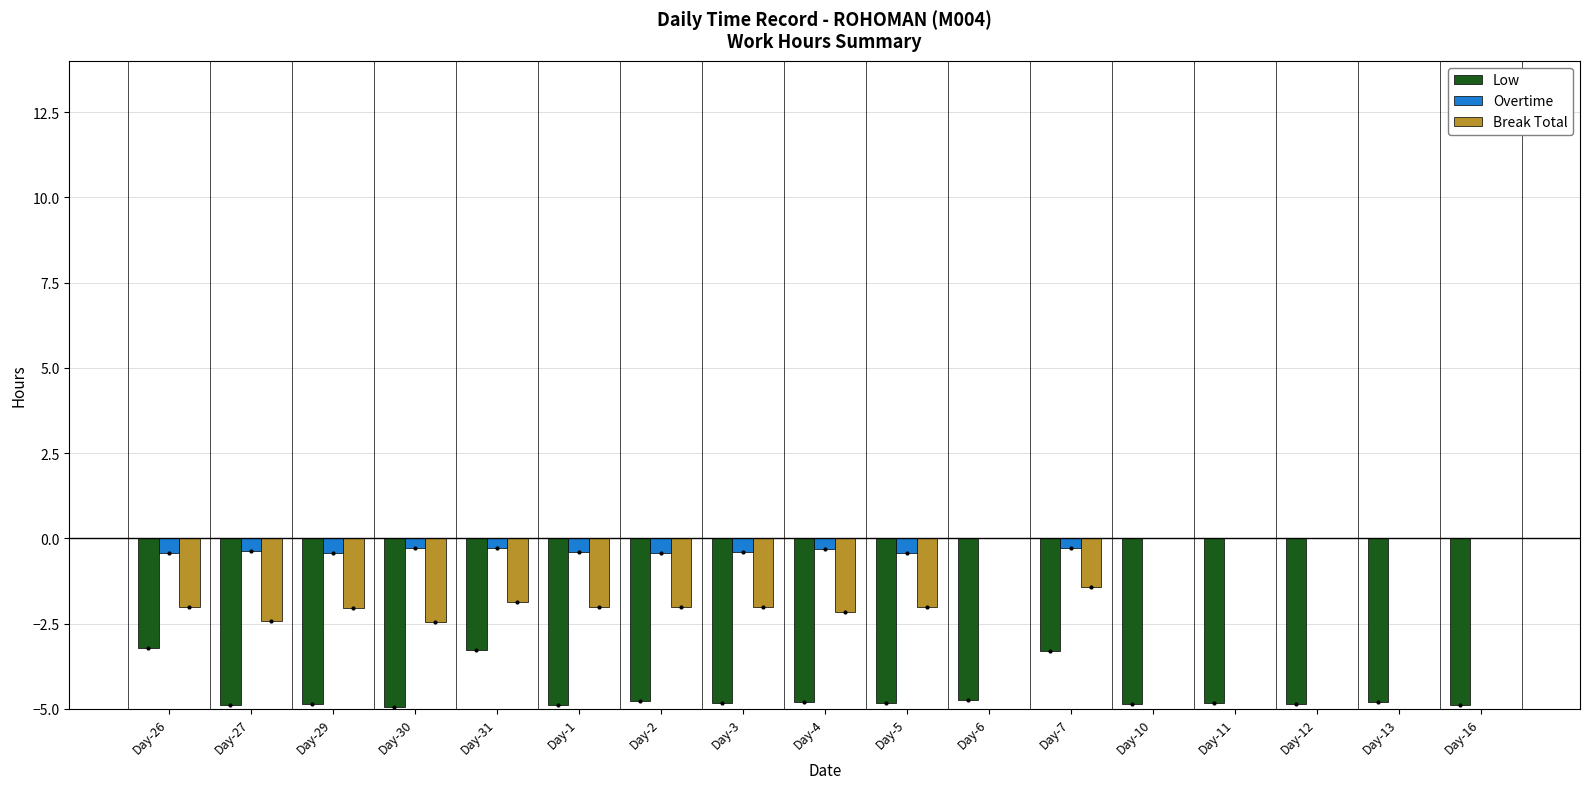

What is the sum of all Break Total values?

-22.4